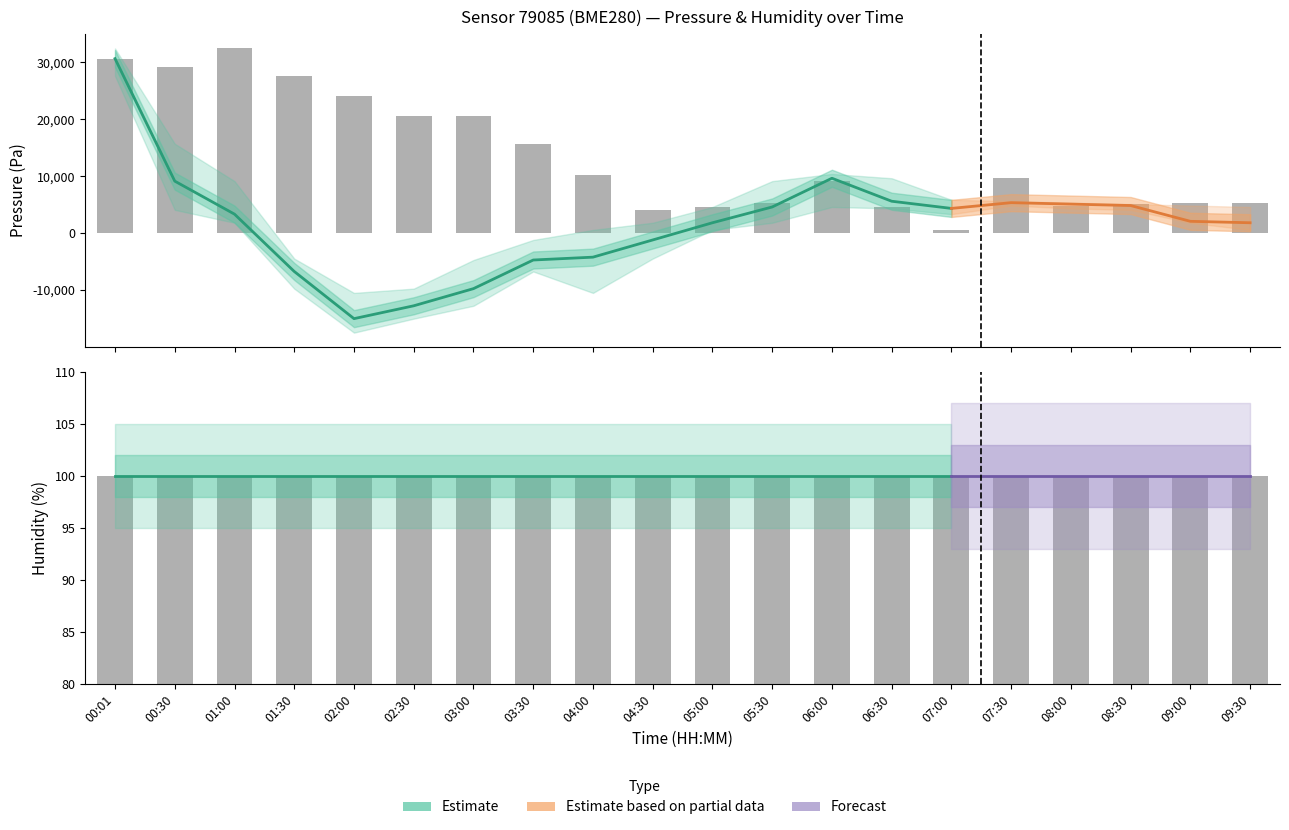

At which category is the sum across all series the highest?

00:01